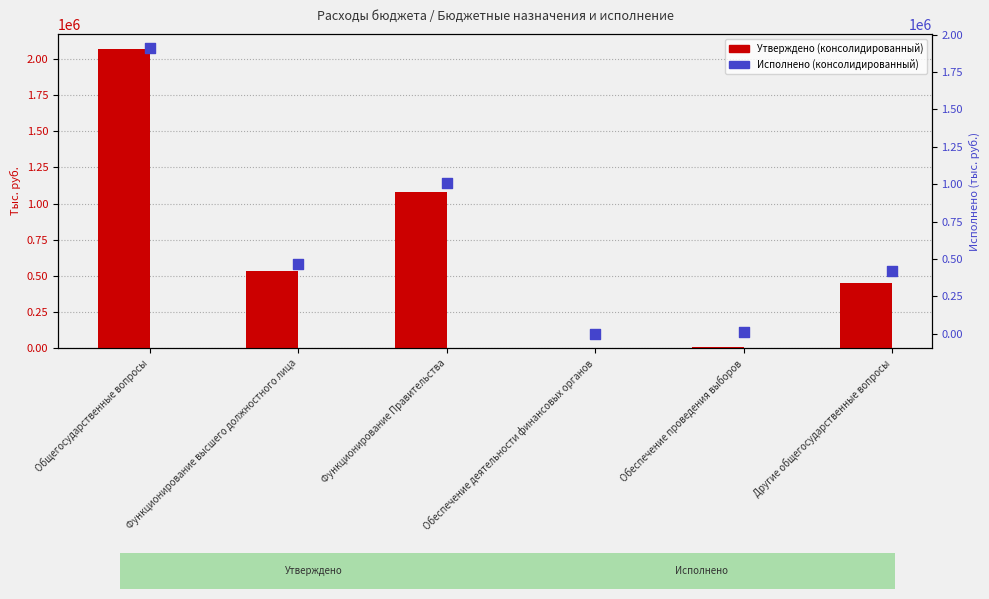

What are all the series names shown in the legend?

Утверждено (консолидированный), Исполнено (консолидированный)